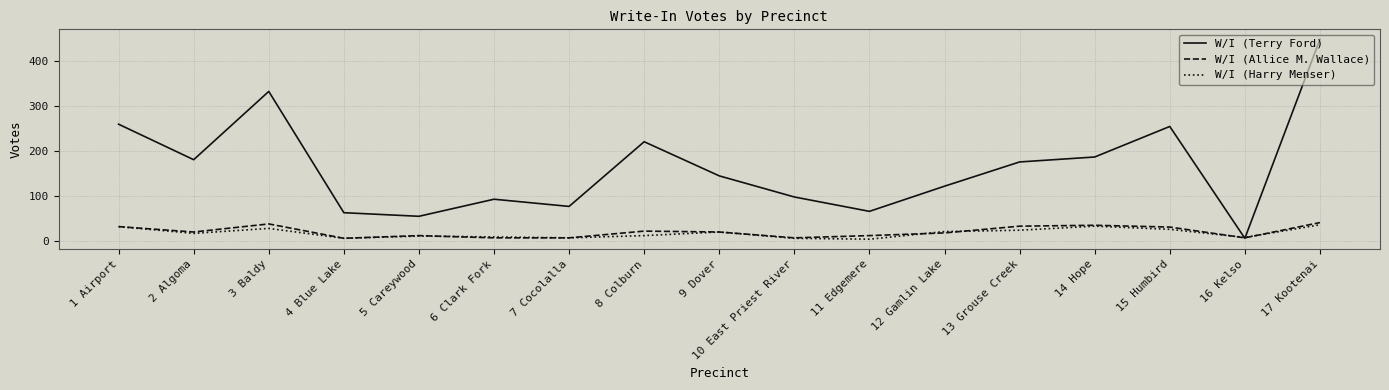

The W/I (Allice M. Wallace) series shows 34 at 14 Hope. True or false?

True